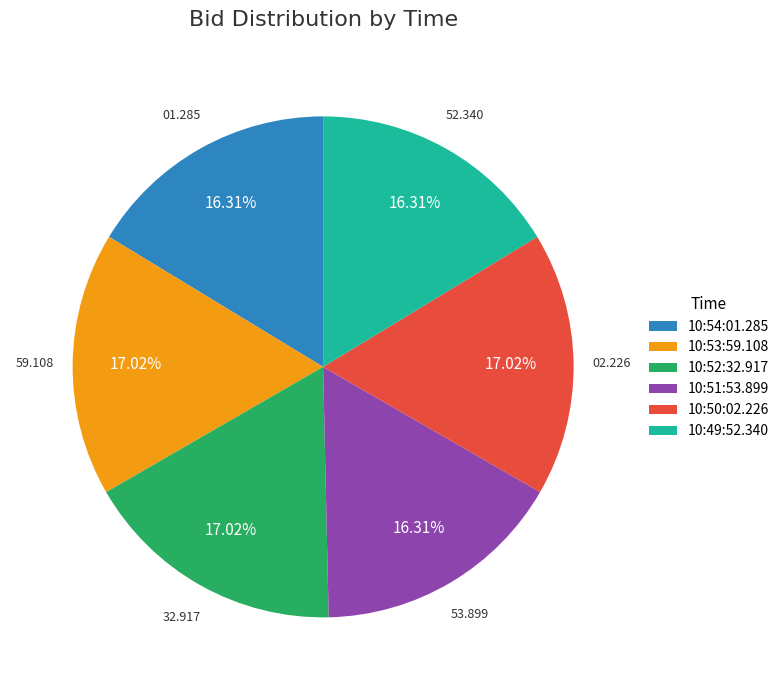

The 10:52:32.917 slice represents 17% of the pie. True or false?

True